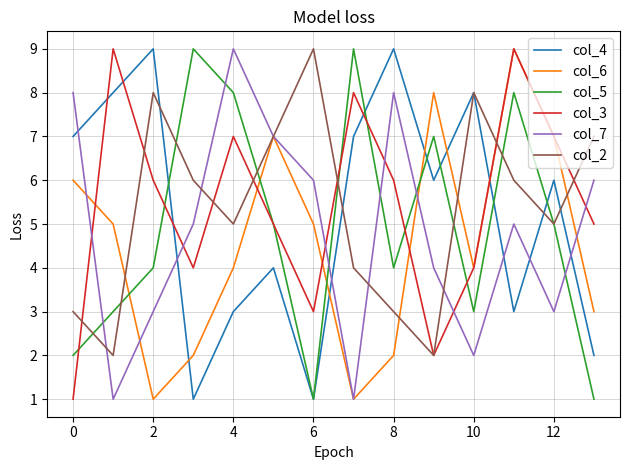

What is the maximum value shown in the chart?

9